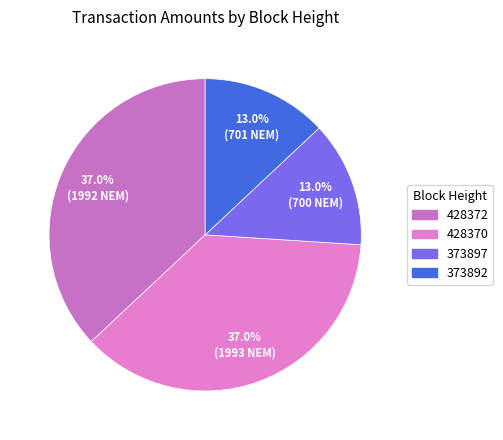

Is there any slice that represents more than half of the pie?

No